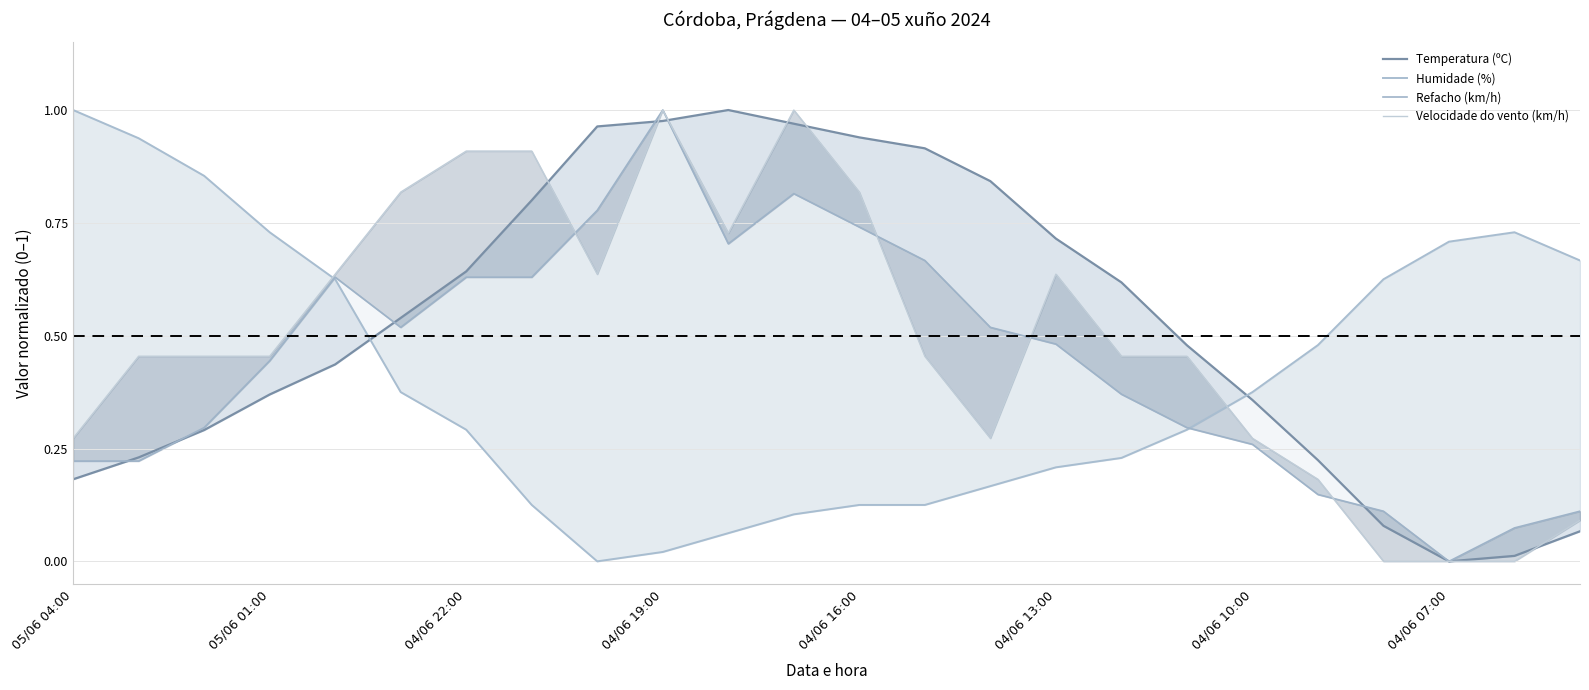

Reading left to right, transcribe all the data shown in this chart.

Temperatura (ºC): 0.2	0.2	0.3	0.4	0.4	0.5	0.6	0.8	1.0	1.0	1.0	1.0	0.9	0.9	0.8	0.7	0.6	0.5	0.4	0.2	0.1	0.0	0.0	0.1
Humidade (%): 1.0	0.9	0.9	0.7	0.6	0.4	0.3	0.1	0.0	0.0	0.1	0.1	0.1	0.1	0.2	0.2	0.2	0.3	0.4	0.5	0.6	0.7	0.7	0.7
Refacho (km/h): 0.2	0.2	0.3	0.4	0.6	0.5	0.6	0.6	0.8	1.0	0.7	0.8	0.7	0.7	0.5	0.5	0.4	0.3	0.3	0.1	0.1	0.0	0.1	0.1
Velocidade do vento (km/h): 0.3	0.5	0.5	0.5	0.6	0.8	0.9	0.9	0.6	1.0	0.7	1.0	0.8	0.5	0.3	0.6	0.5	0.5	0.3	0.2	0.0	0.0	0.0	0.1